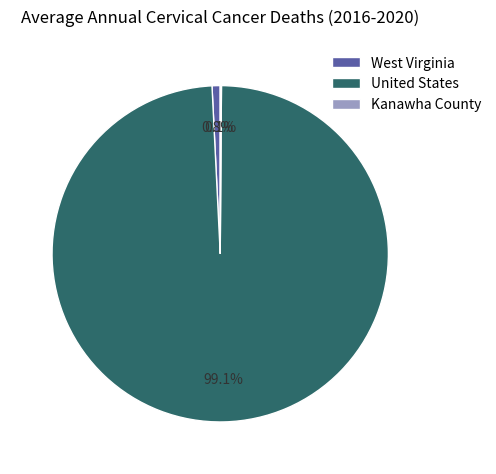

To the nearest percent, what portion does United States represent?

99%